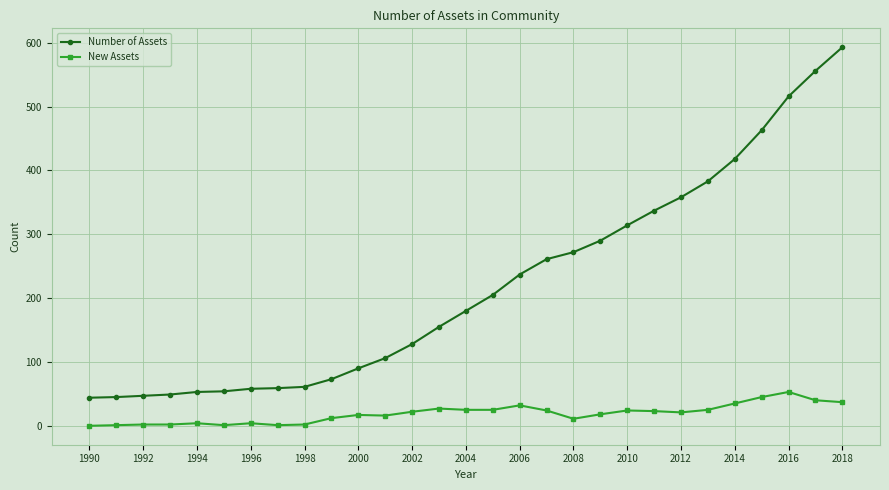

Which series has the largest total across all categories?

Number of Assets